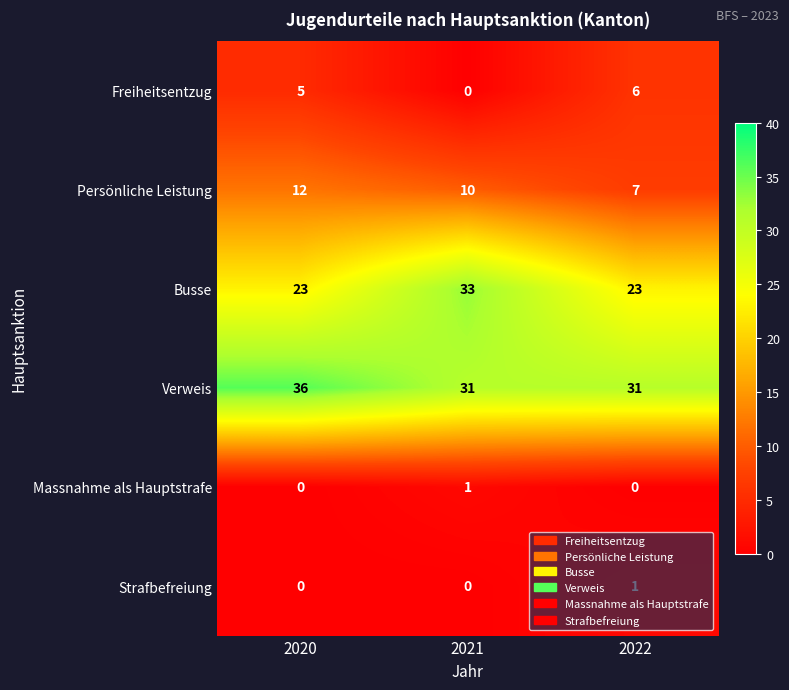

What is the maximum value shown in the chart?

36